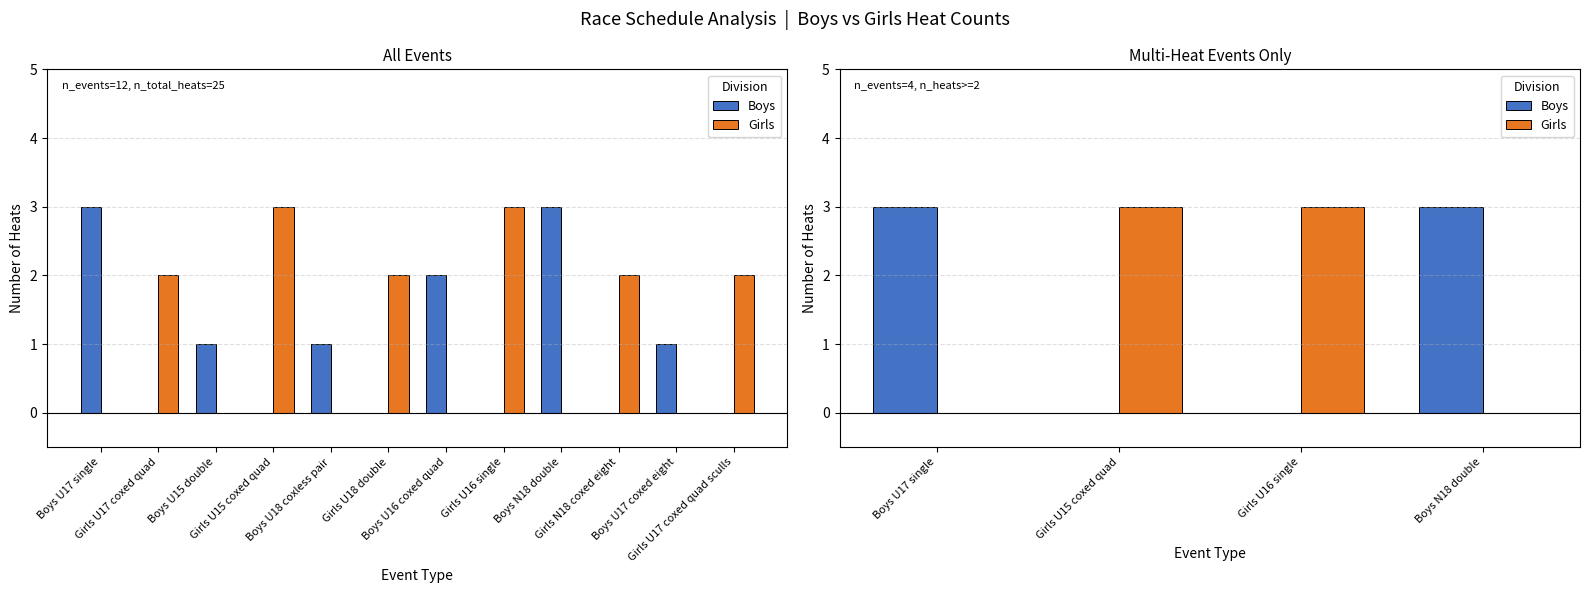

The value of Boys at Boys U17 single is 3. True or false?

True